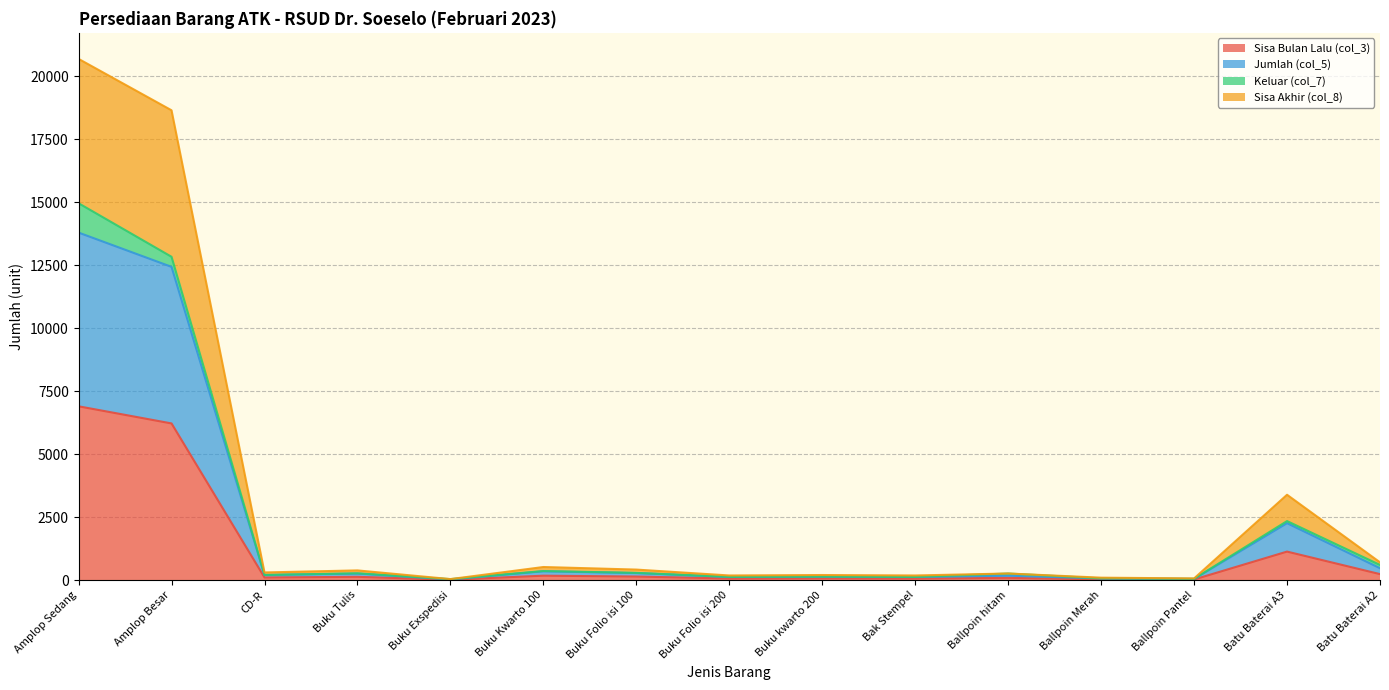

What is the value of the Jumlah (col_5) point at the 10th from the left?

120